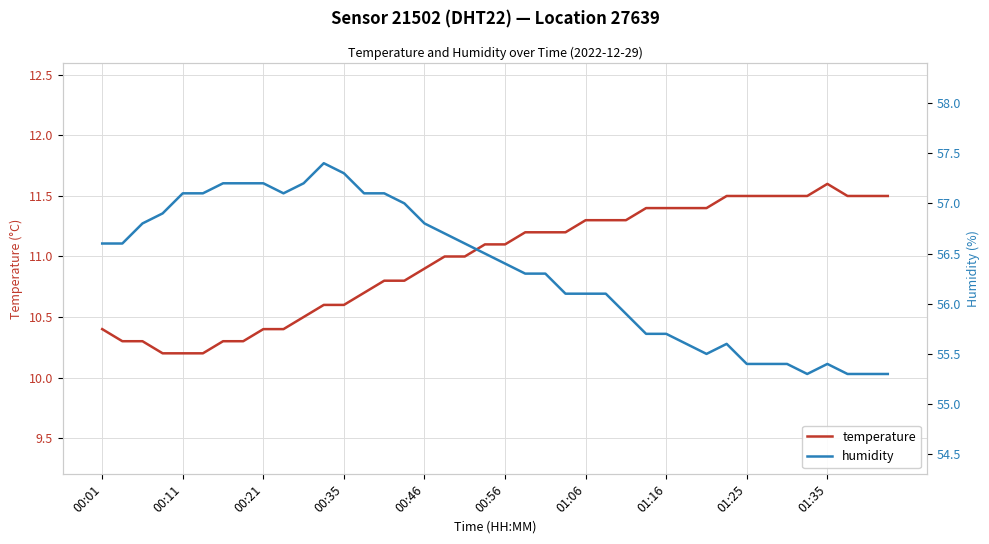

Is the value of humidity at 27 greater than the value of temperature at 31?

Yes